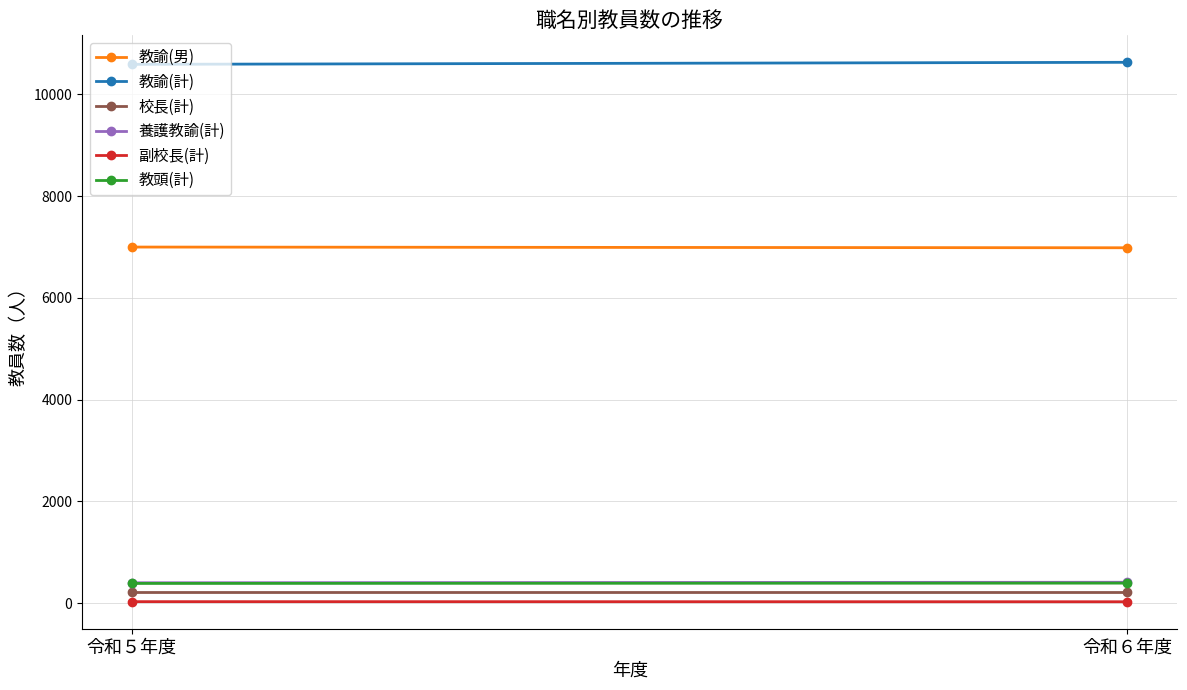

The value of 養護教諭(計) at 令和５年度 is 402. True or false?

True